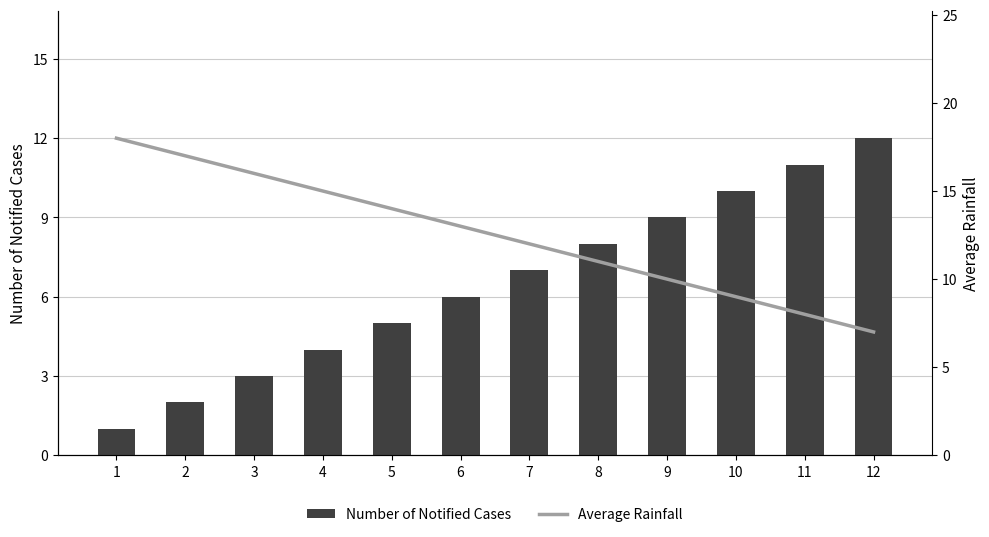

At how many categories does at least one series exceed 13?

5